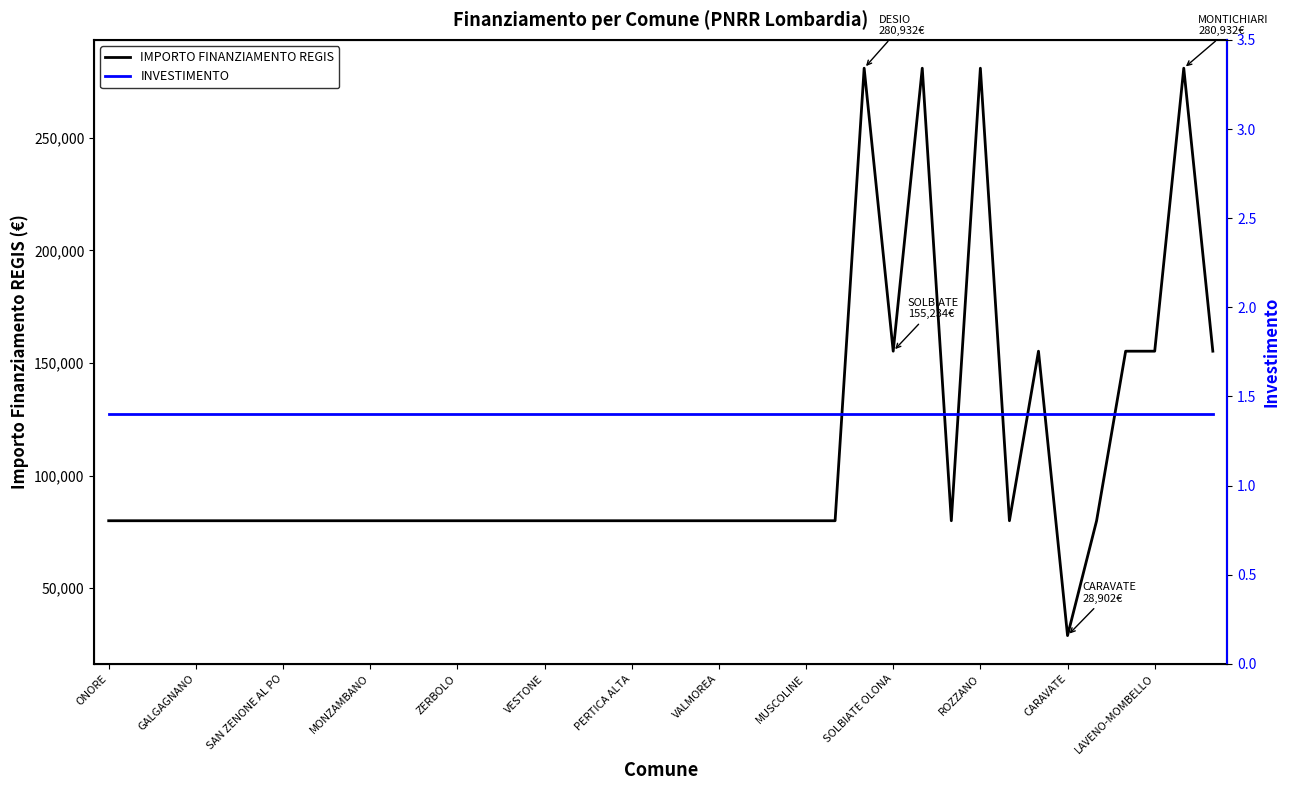

List the series in order of their overall mean, highest first.

IMPORTO FINANZIAMENTO REGIS, INVESTIMENTO